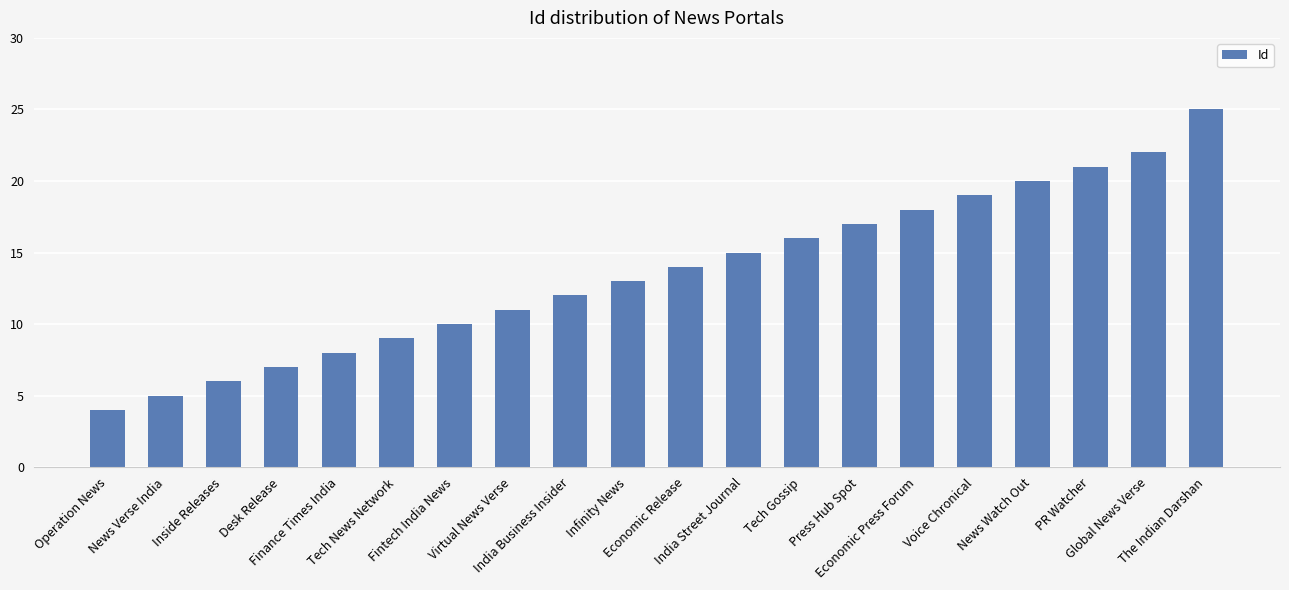

What position from the left is Virtual News Verse?

8